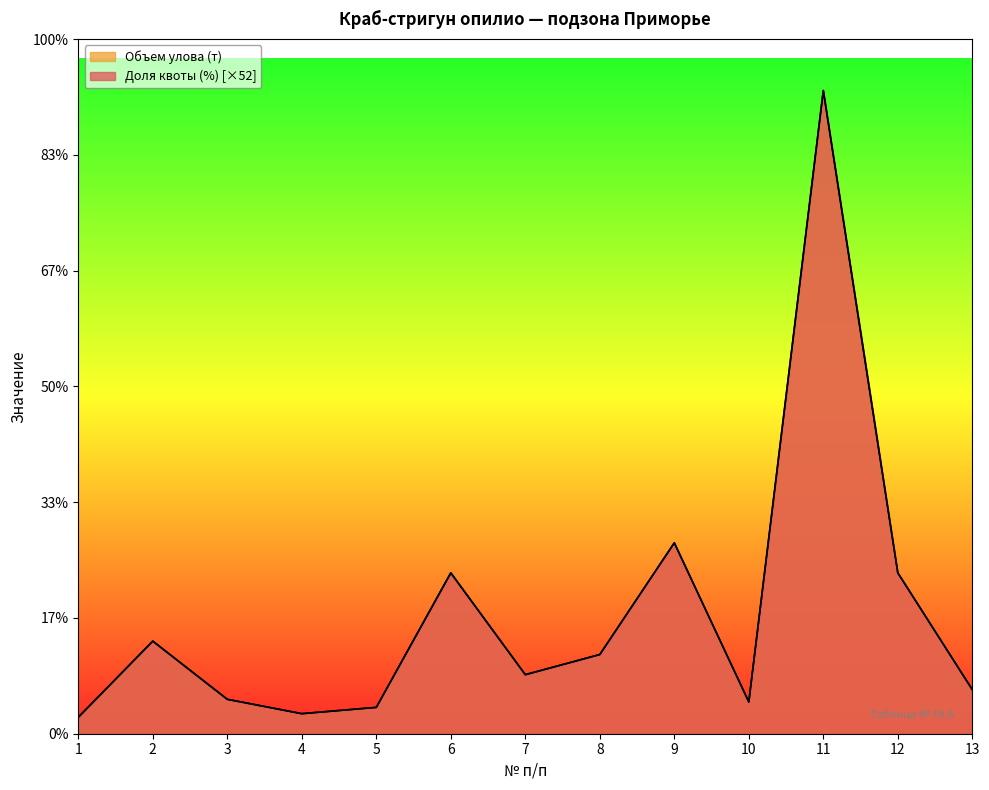

How many distinct data groups are displayed?

2